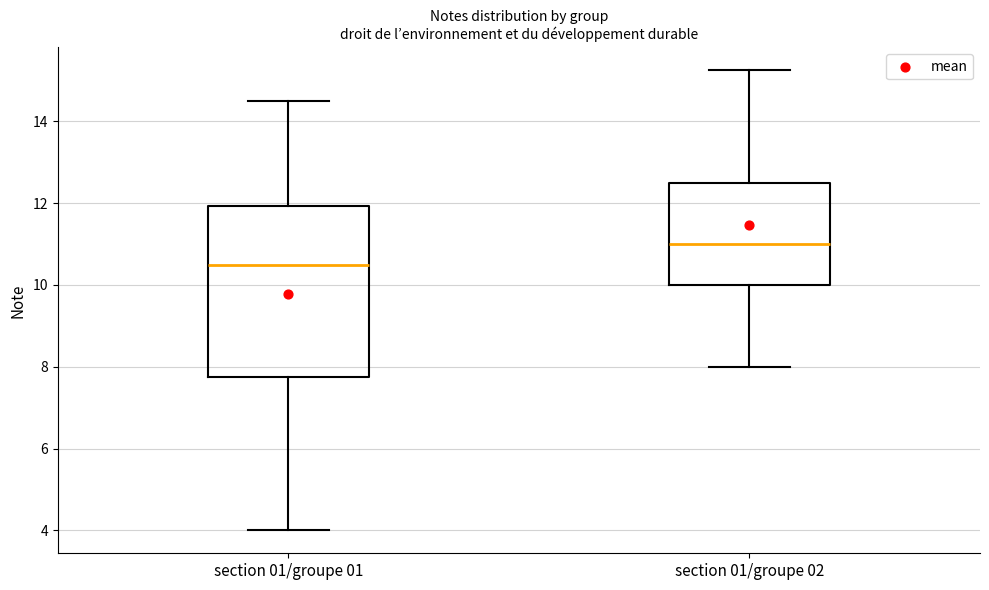

Comparing the boxes themselves (not the whiskers), which one is the tallest?

section 01/groupe 01